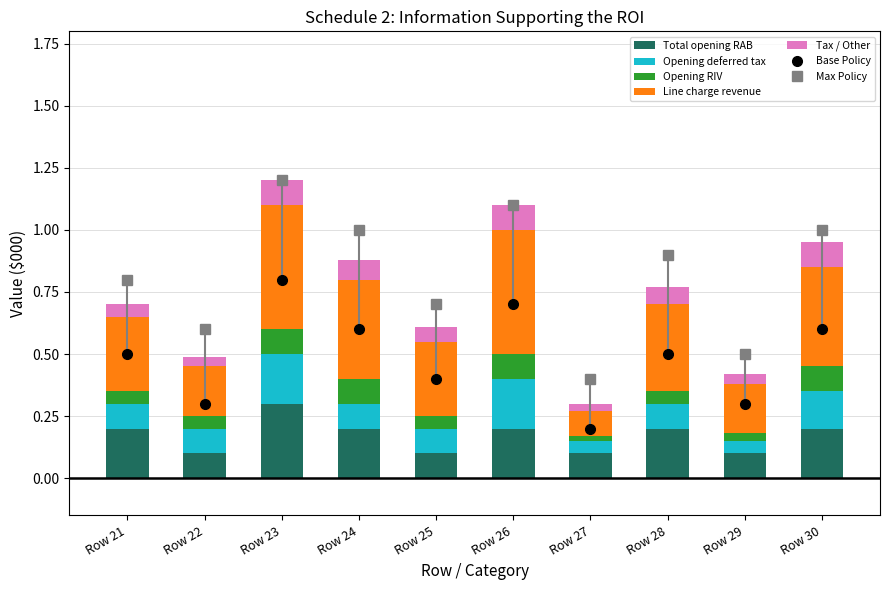

Which label corresponds to the largest value in the chart?

Row 23